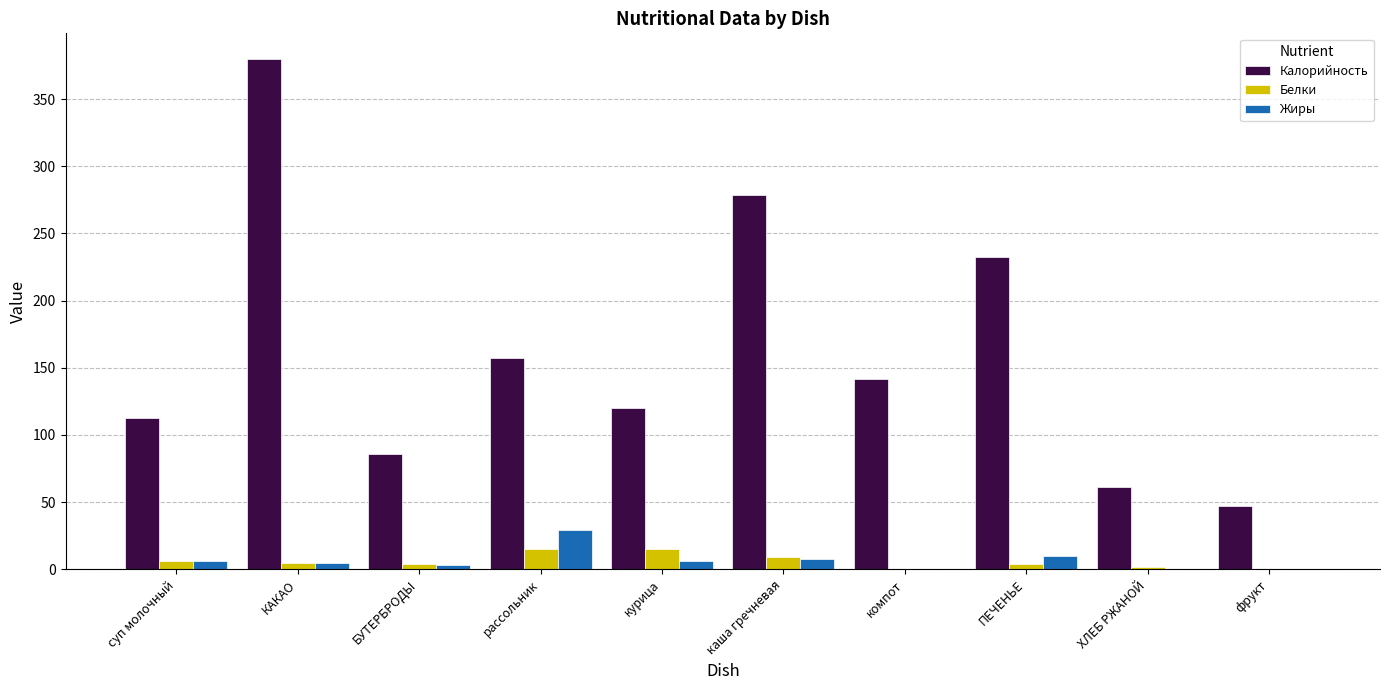

Are the bars grouped side by side (vs. stacked)?

Yes